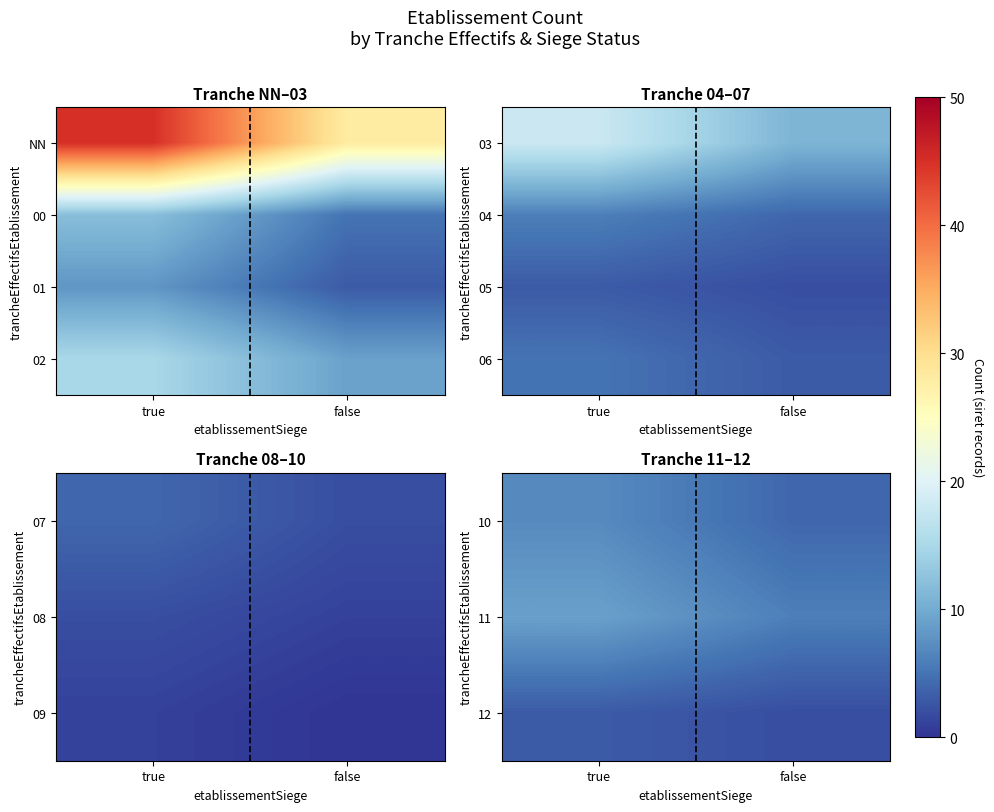

Count the number of data series in this chart.

4